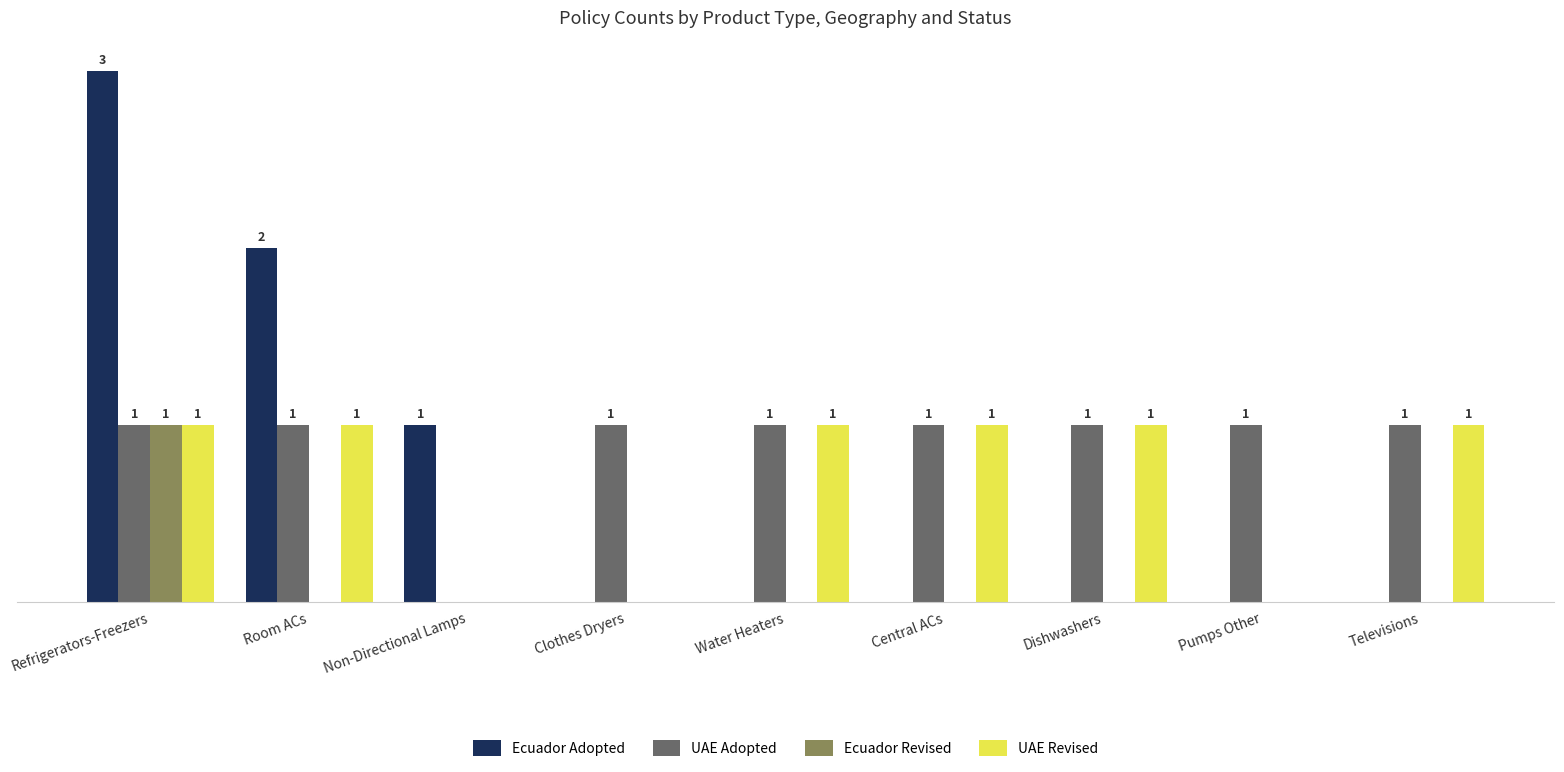

Is the value of Ecuador Revised at Clothes Dryers greater than the value of UAE Adopted at Central ACs?

No